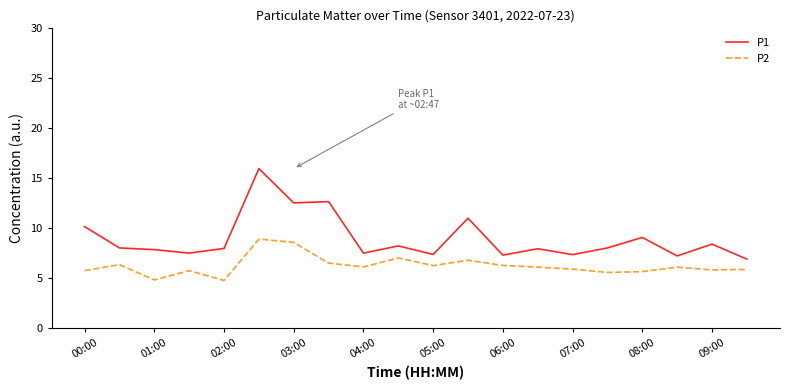

Rank the series by their average value, from highest to lowest.

P1, P2